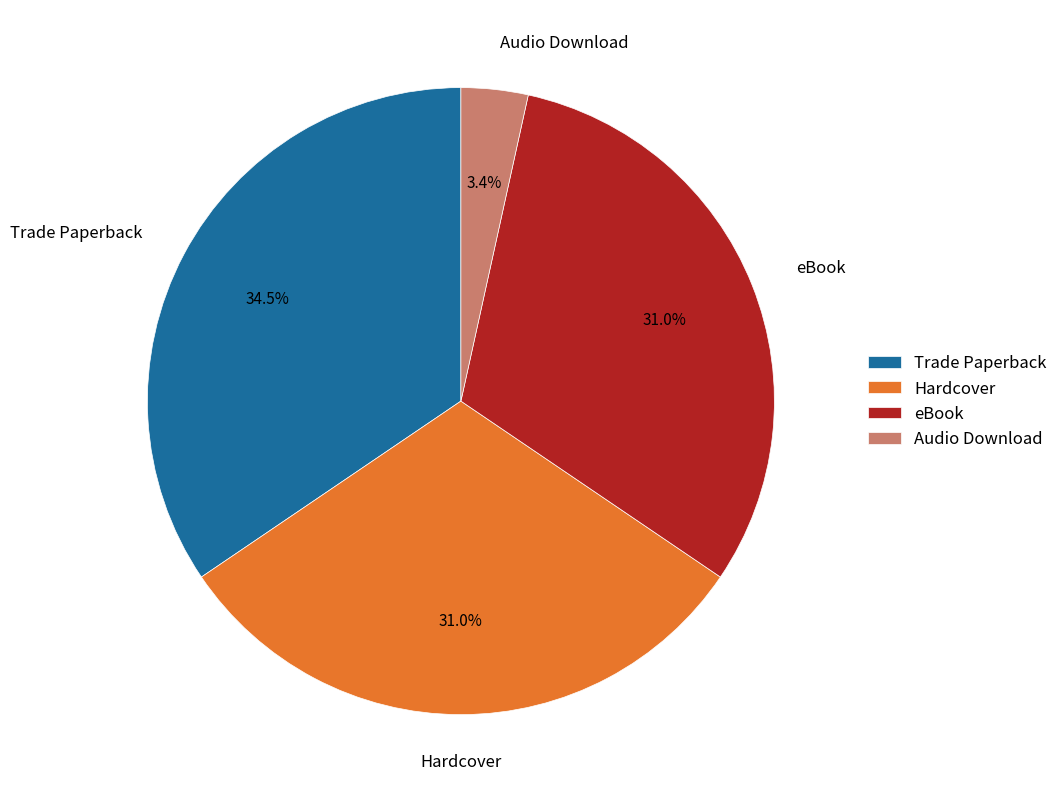

Does any single category account for the majority?

No